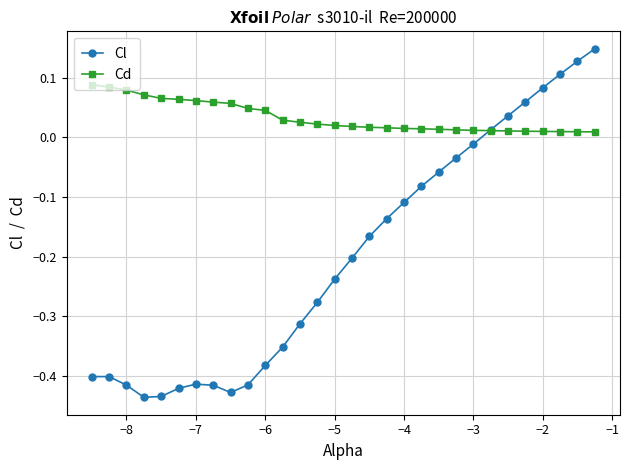

What is the difference between the maximum and minimum values in the Cl series?

0.6